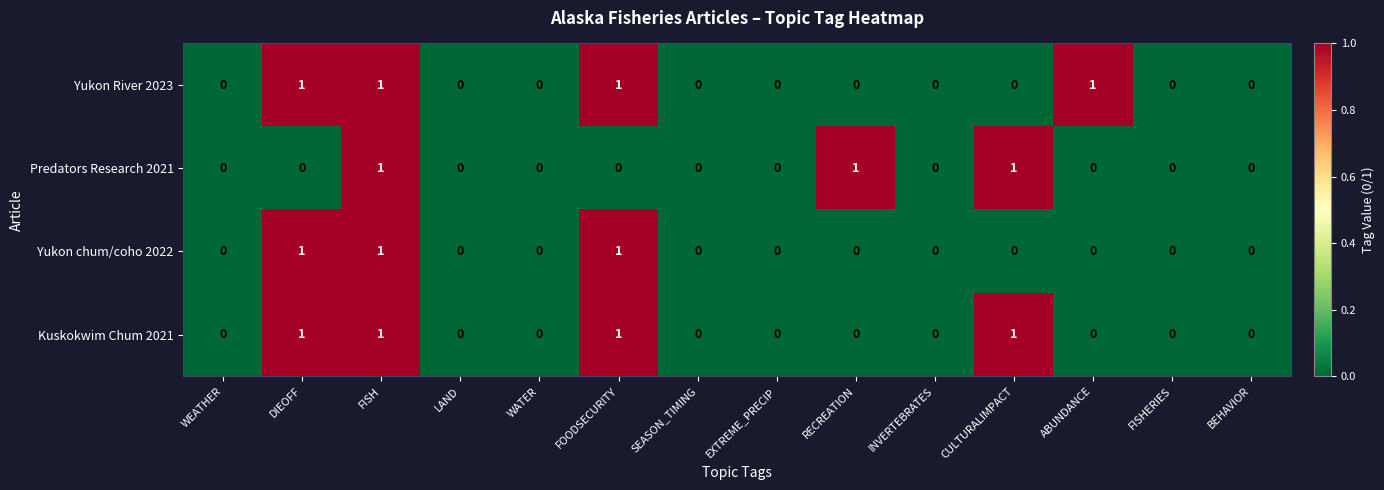

At which category is the sum across all series the highest?

FISH